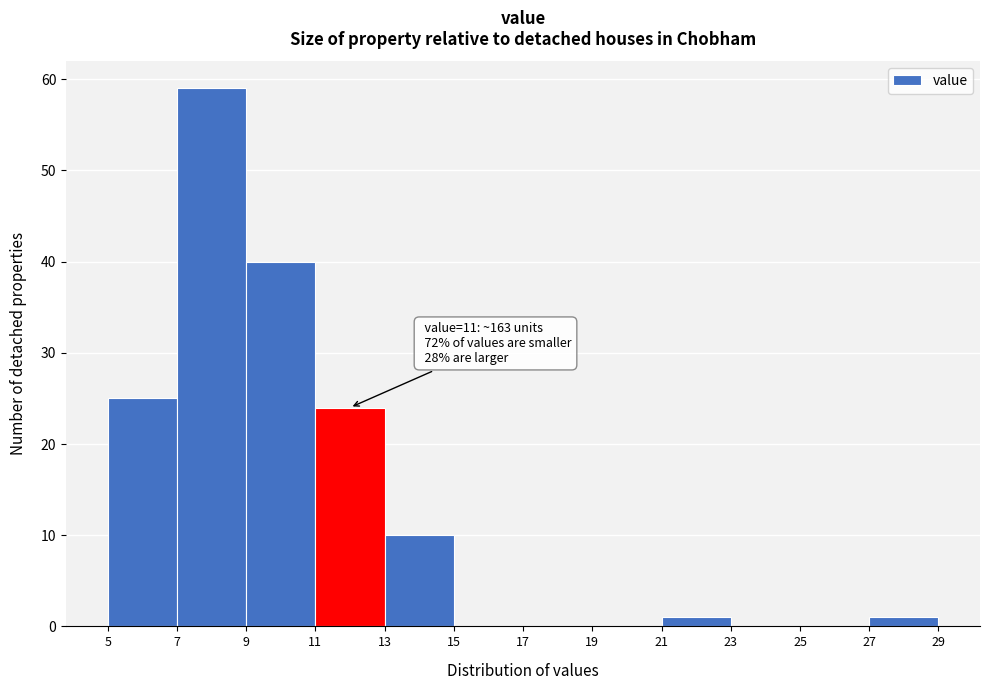

Which range on the x-axis has the tallest bar?

7 to 9